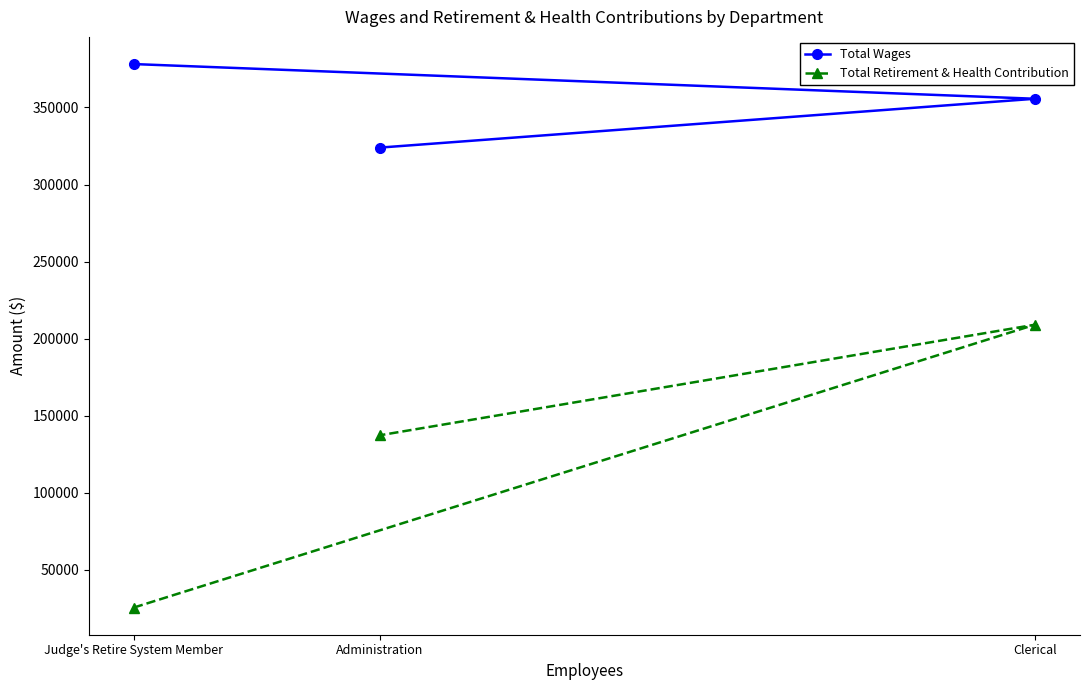

What is the highest value of the Total Wages series?

378178